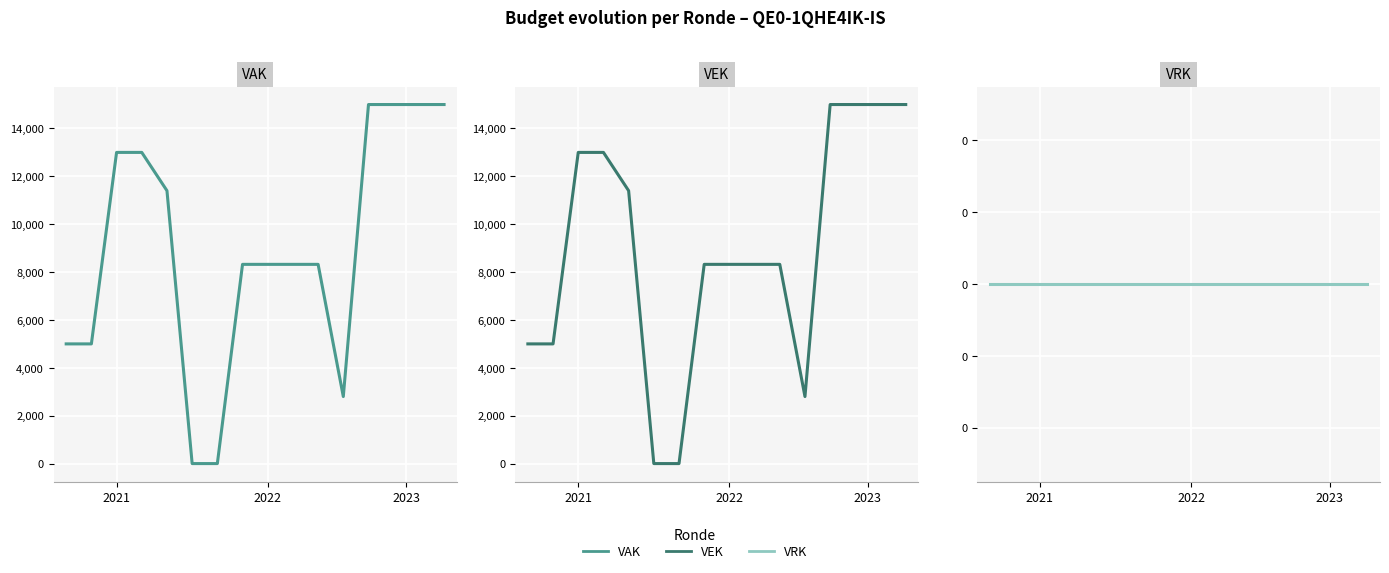

True or false: VAK and VRK cross at least once.

False